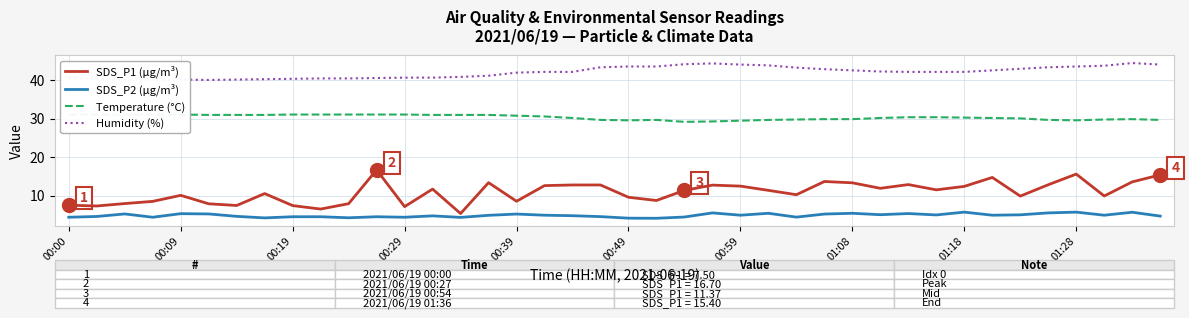

True or false: Humidity (%) has a value of 25.4 at 26.

False